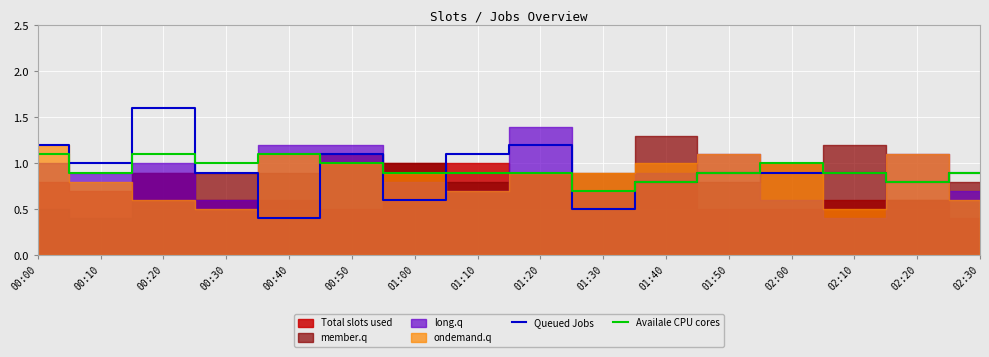

List the labels in order of Availale CPU cores value, smallest first.

01:30, 01:40, 02:20, 00:10, 01:00, 01:10, 01:20, 01:50, 02:10, 02:30, 00:30, 00:50, 02:00, 00:00, 00:20, 00:40